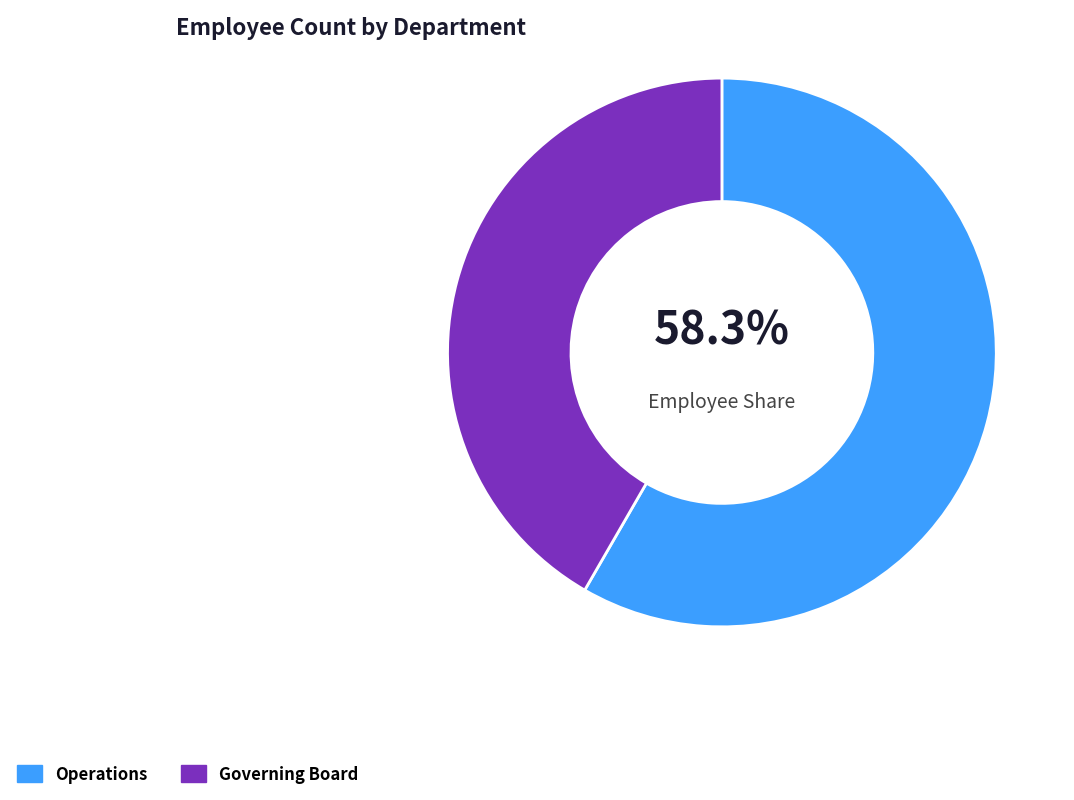

Does any single category account for the majority?

Yes